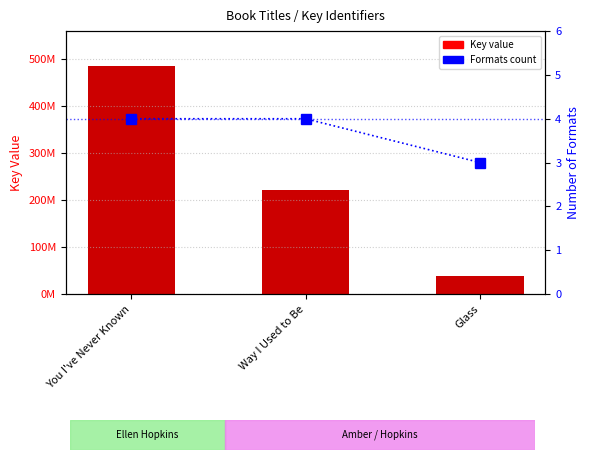

Rank the series by their maximum value, from highest to lowest.

Key (numeric), Formats count